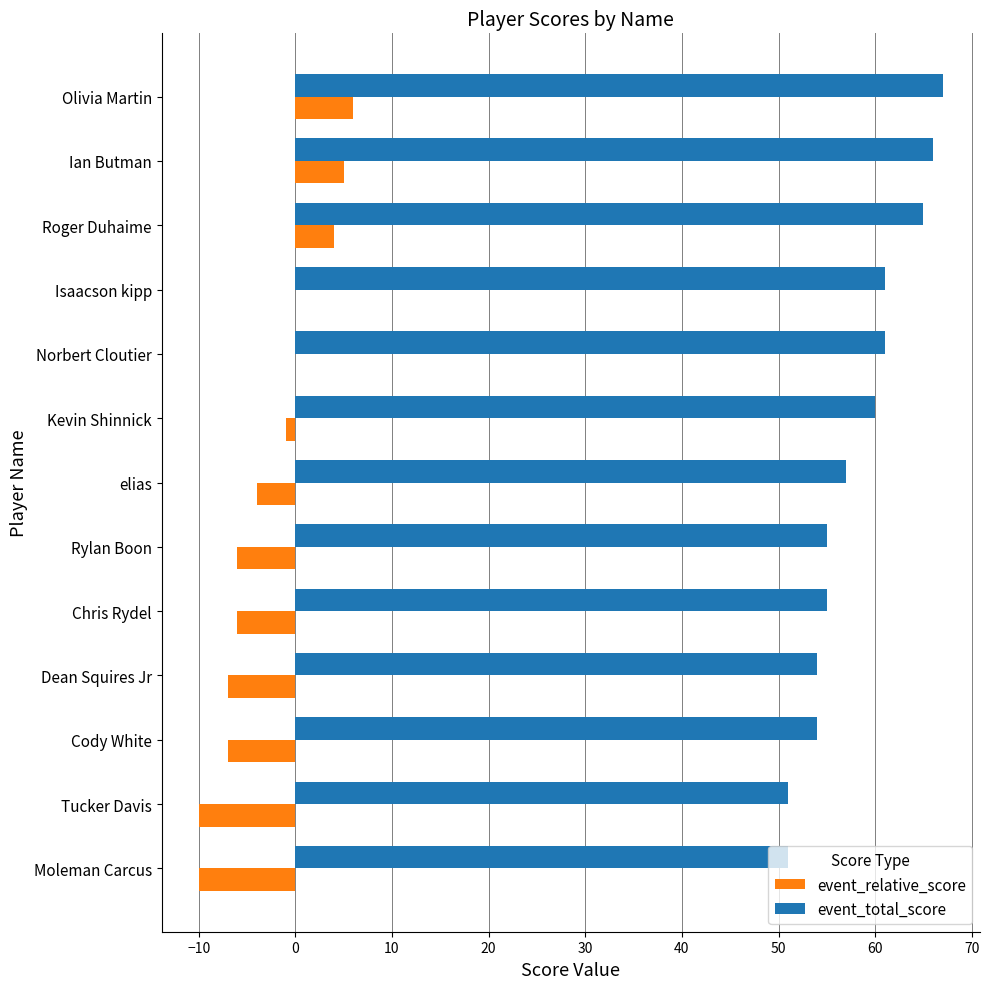

How many distinct data groups are displayed?

2